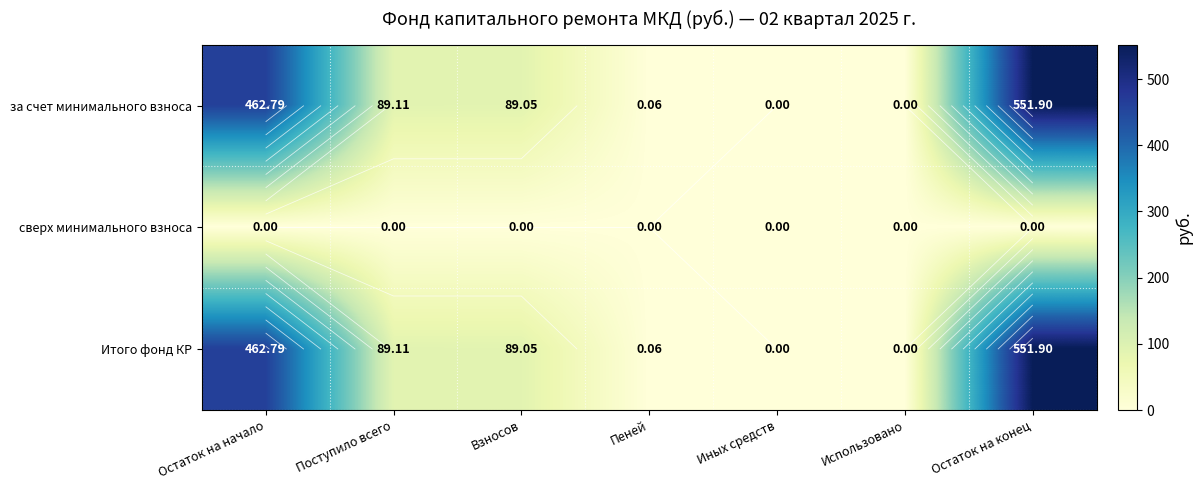

What is the difference between the second highest and second lowest values in the за счет минимального взноса series?

462.8